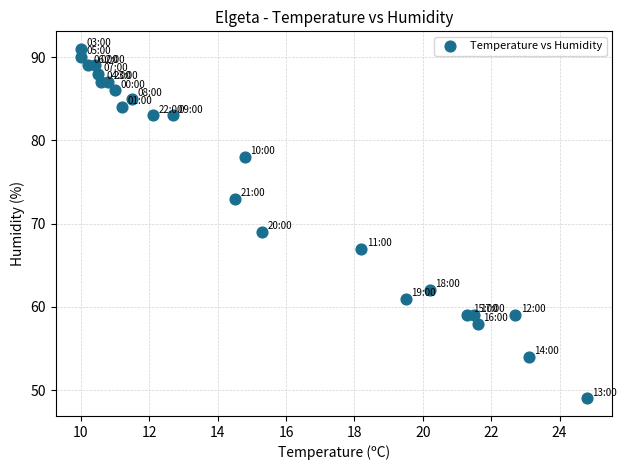

What Y value in the scatter plot is closest to 70?

69